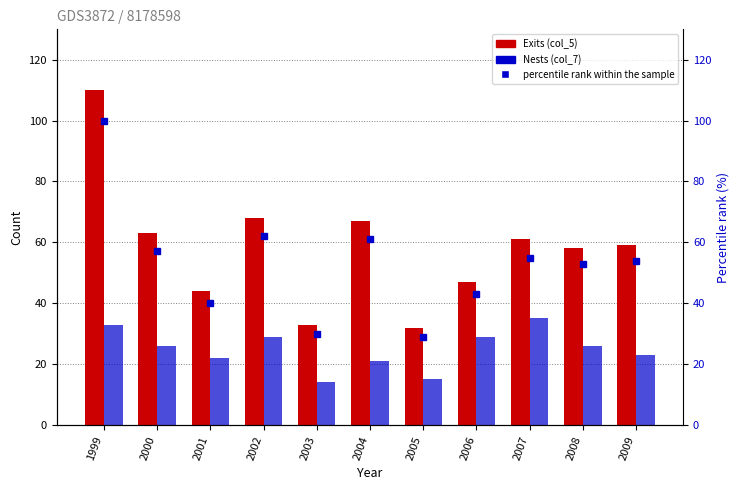

The Exits (col_5) series shows 48 at 1999. True or false?

False